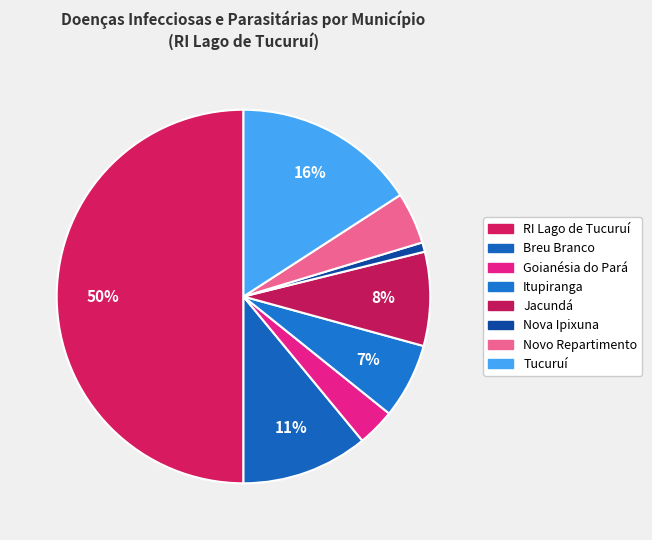

Is Goianésia do Pará the majority of the pie?

No